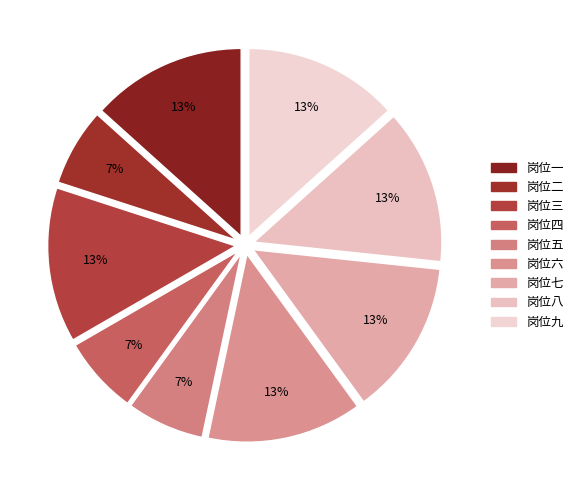

How many segments does this pie chart have?

9